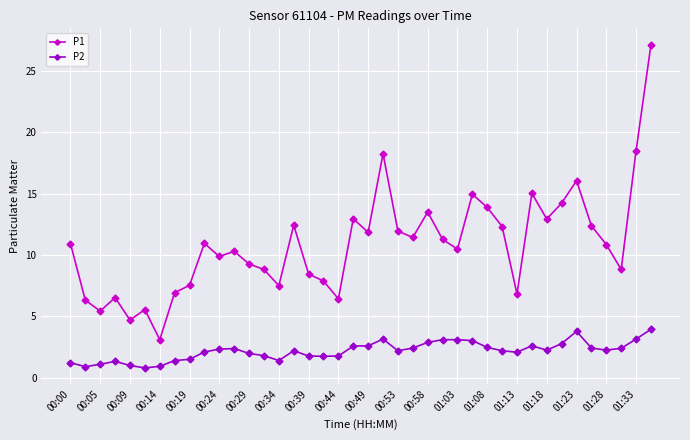

Which series has the largest total across all categories?

P1